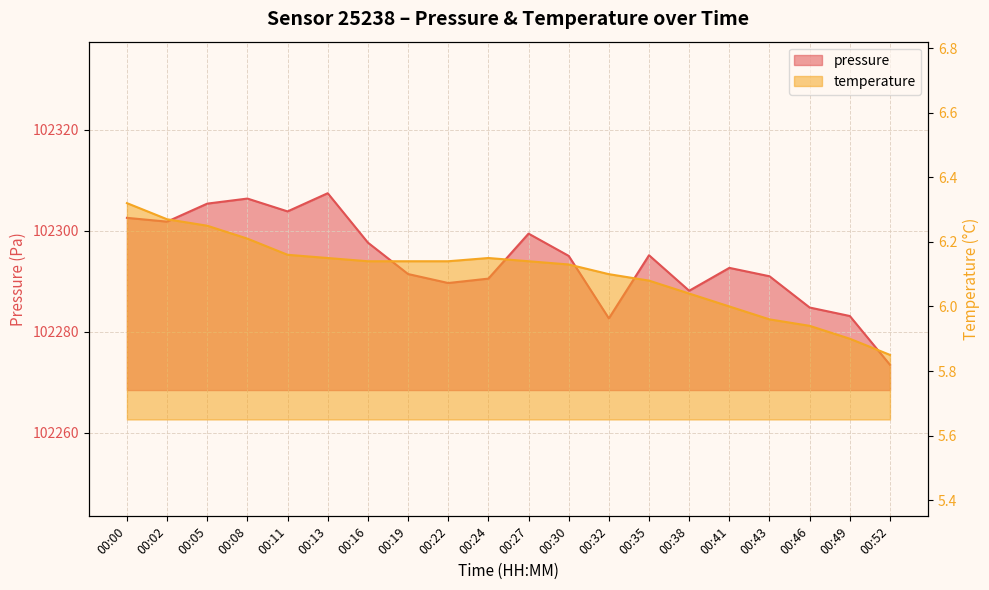

List the series in order of their overall mean, lowest first.

temperature, pressure